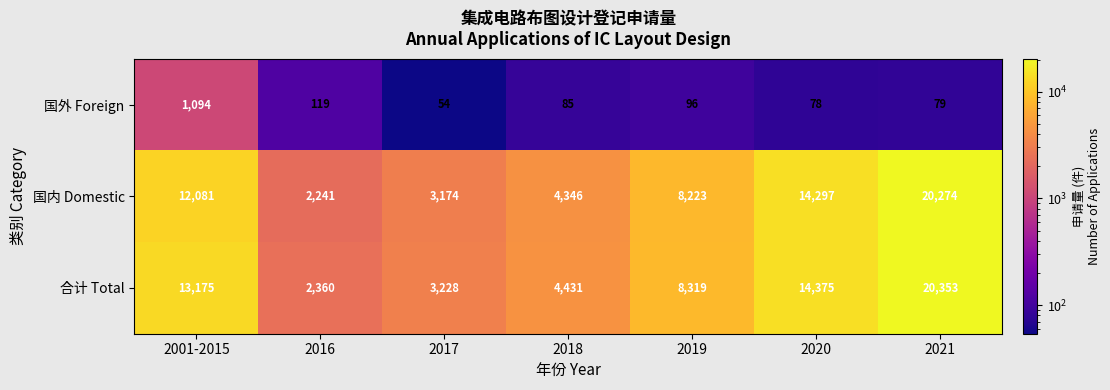

At how many categories does at least one series exceed 15806?

1